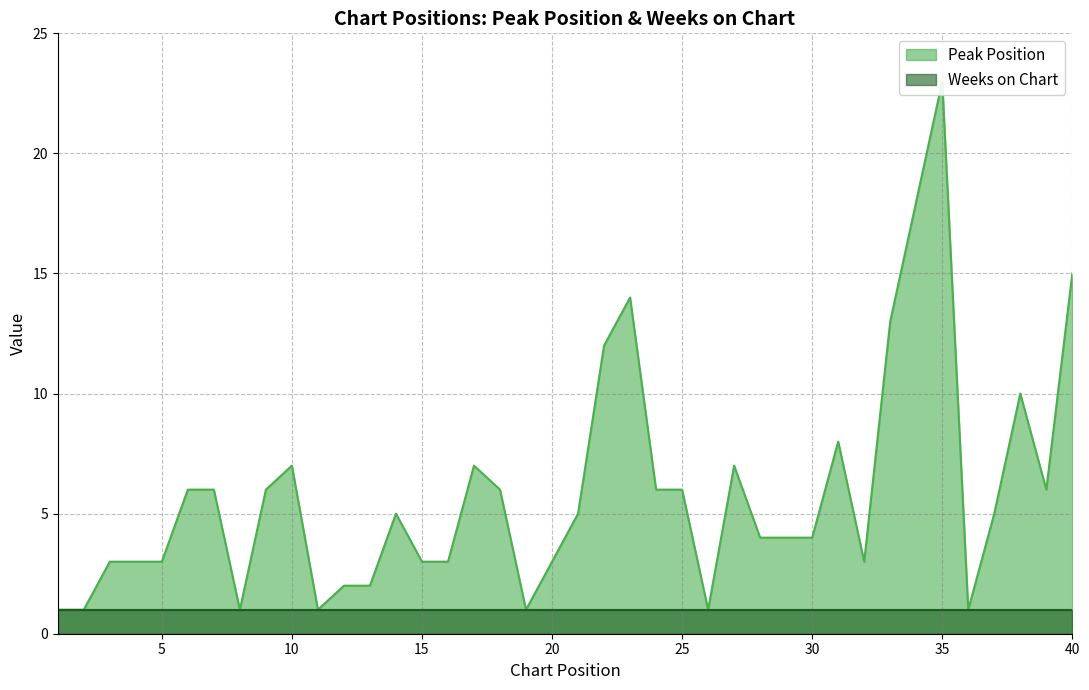

What is the ratio of the value at 21 to the value at 24?

0.8